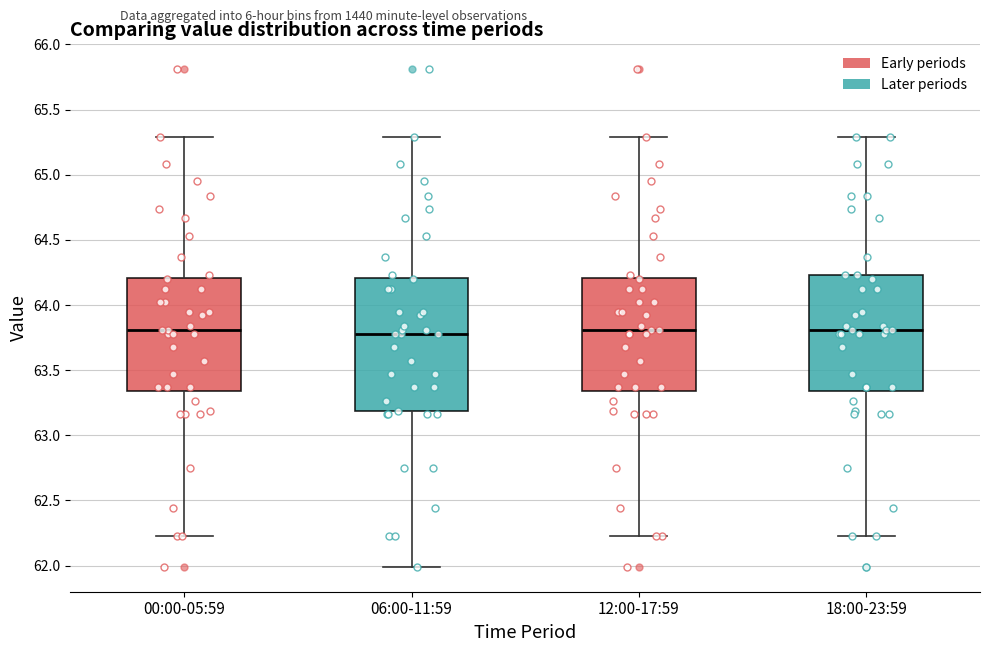

Reading left to right, transcribe this box plot: for each box, give where its median line is, the range the box spans, and where its two whiskers end, as read against the y-axis. The values are not printed on the chart, so give them approximately, as read against the axis.

00:00-05:59: median 63.80, box 63.35 to 64.20, whiskers 62.25 to 65.30
06:00-11:59: median 63.80, box 63.20 to 64.20, whiskers 62.00 to 65.30
12:00-17:59: median 63.80, box 63.35 to 64.20, whiskers 62.25 to 65.30
18:00-23:59: median 63.80, box 63.35 to 64.25, whiskers 62.25 to 65.30